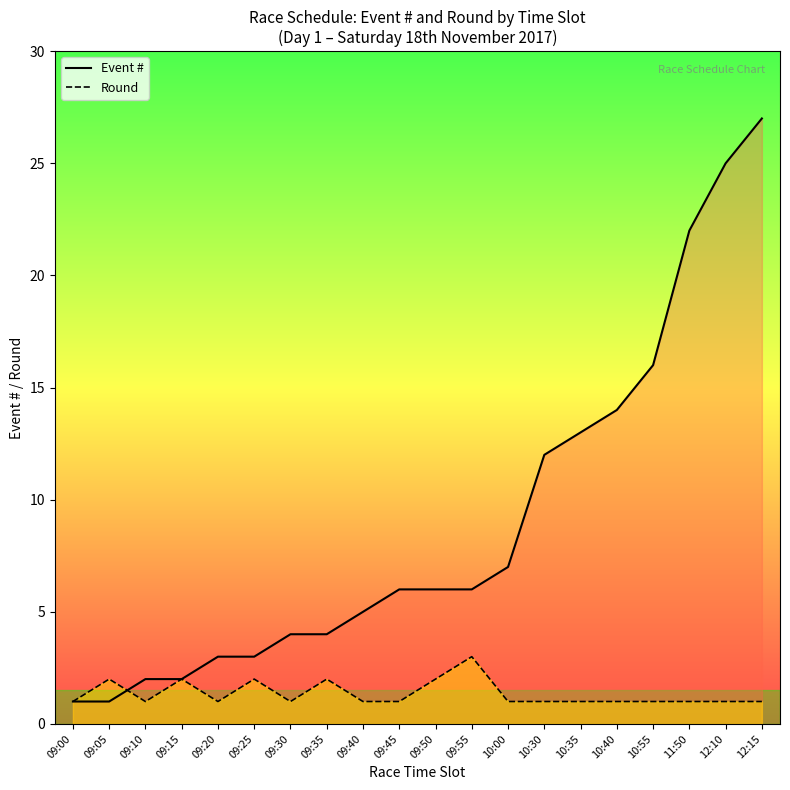

True or false: Event # has more than 0 points higher than both neighbors.

False